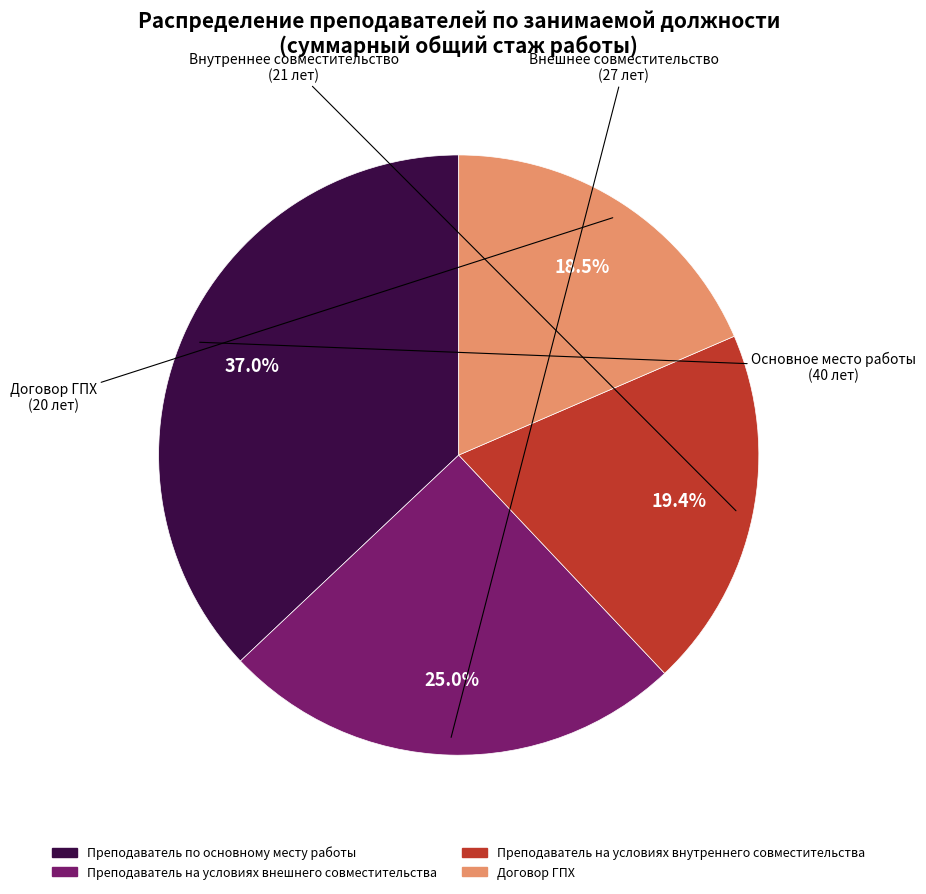

Which category has the biggest portion of the pie?

Основное место работы